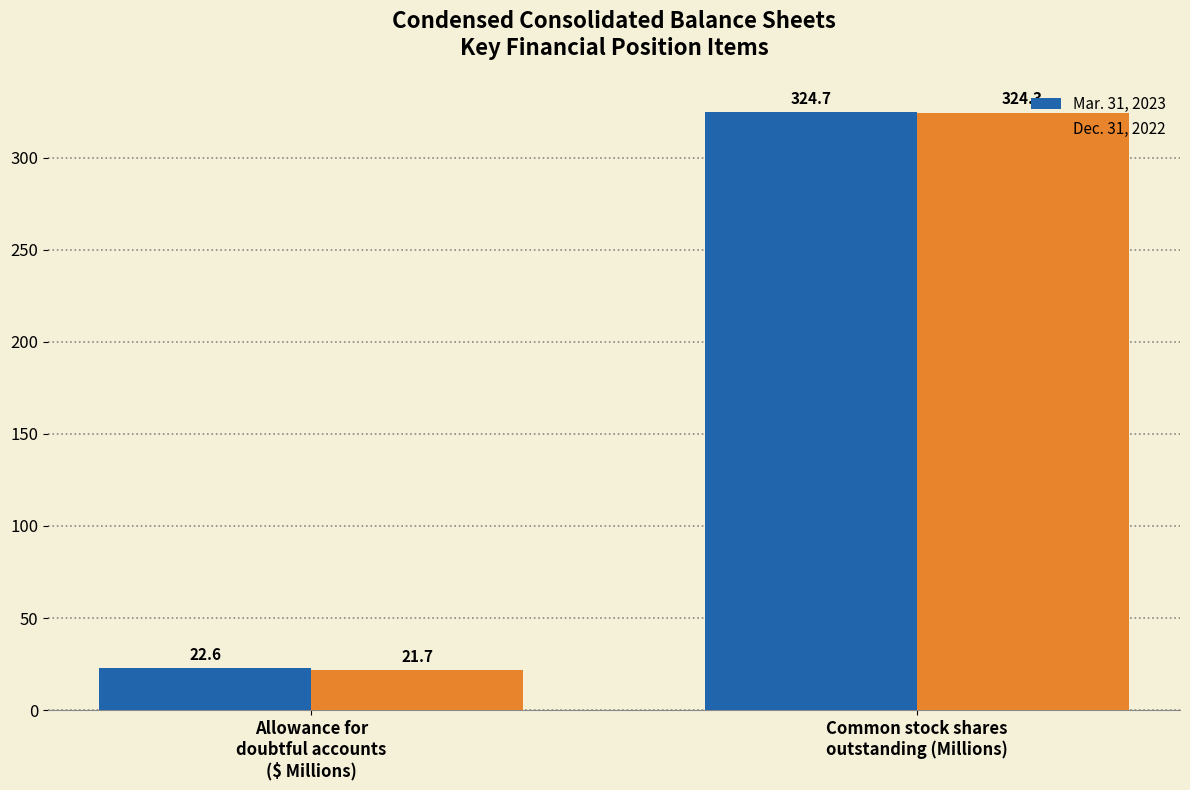

True or false: Mar. 31, 2023 has a value of 9.2 at Allowance for
doubtful accounts
($ Millions).

False